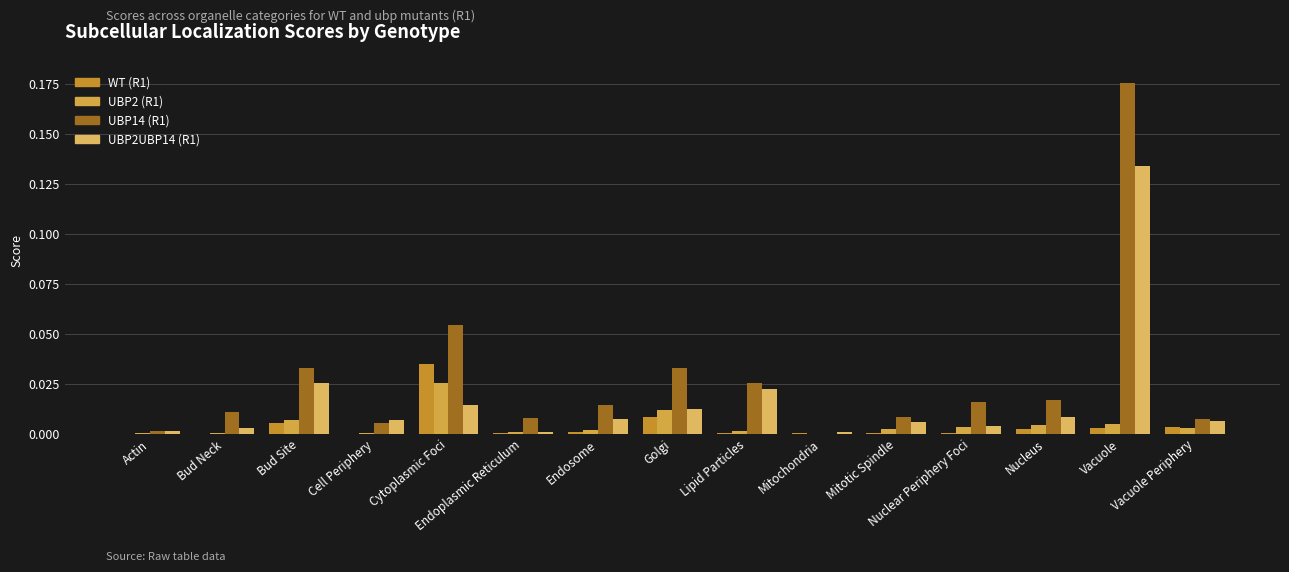

At which label does UBP2UBP14 (R1) reach its peak?

Vacuole